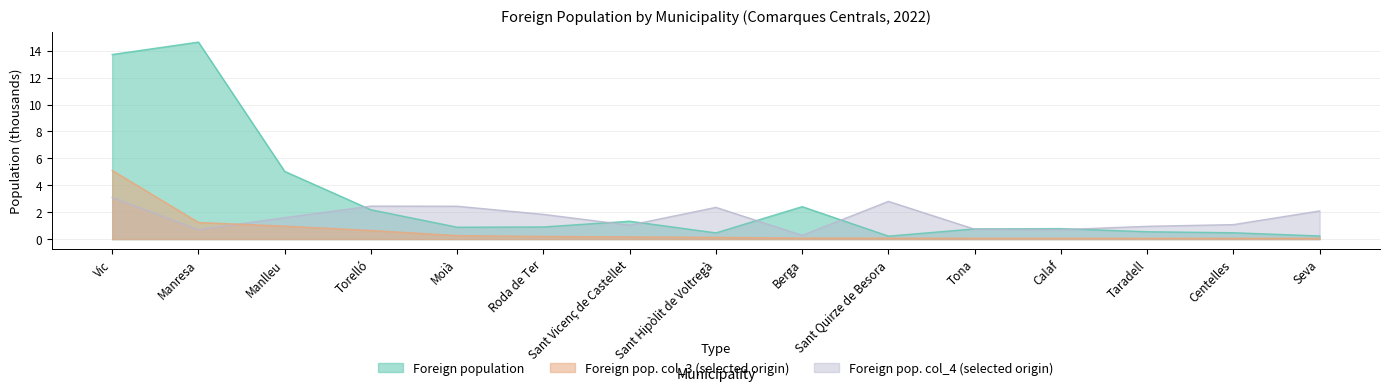

What is the minimum value shown in the chart?

0.1